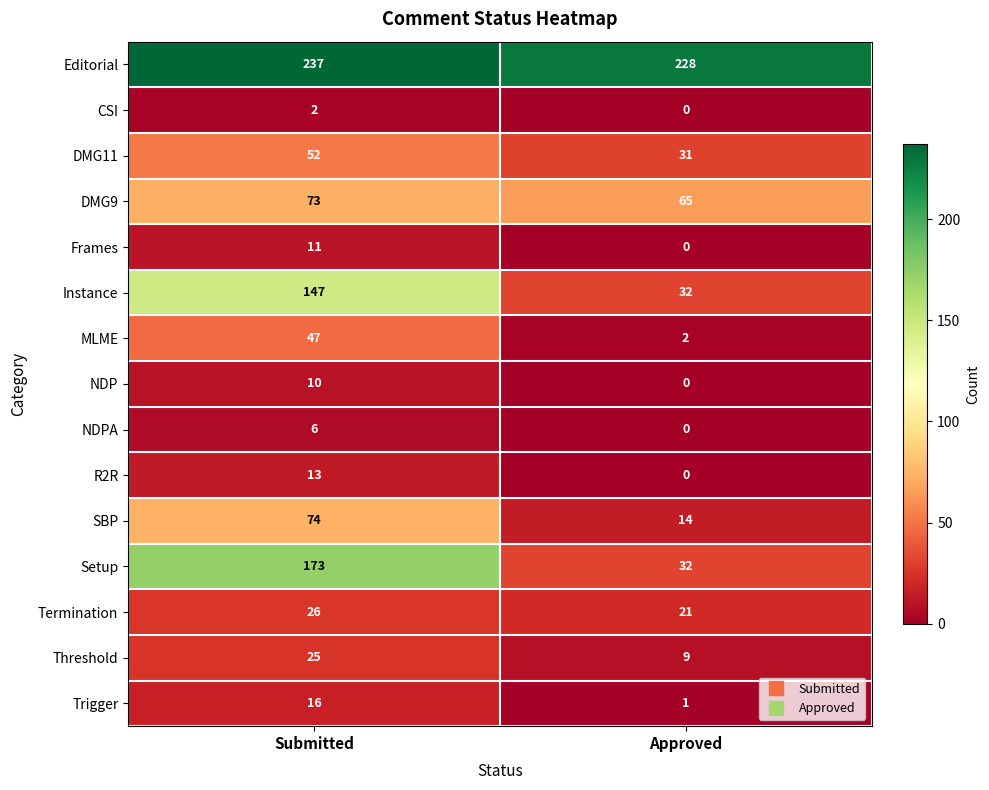

At how many categories does at least one series exceed 200?

2